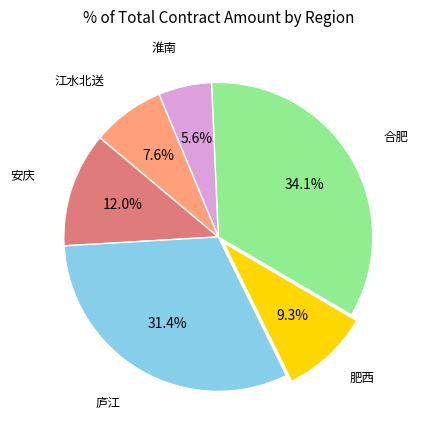

Rank the categories by value from lowest to highest.

淮南, 江水北送, 肥西, 安庆, 庐江, 合肥